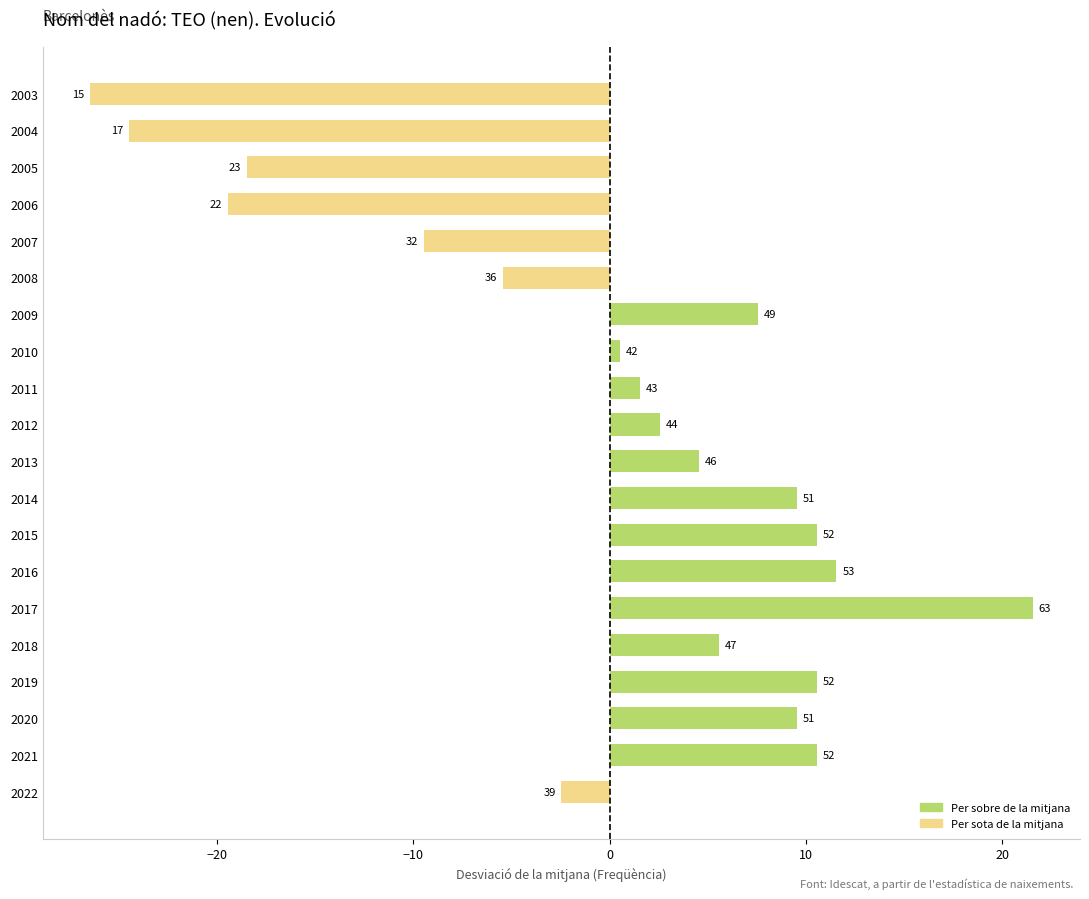

Does the chart contain any negative values?

Yes